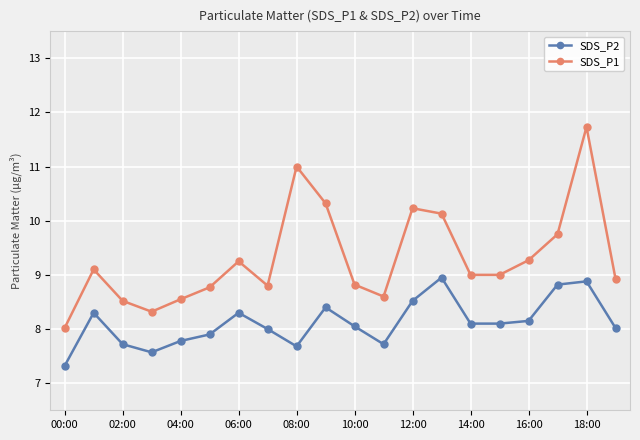

True or false: SDS_P2 and SDS_P1 cross at least once.

False